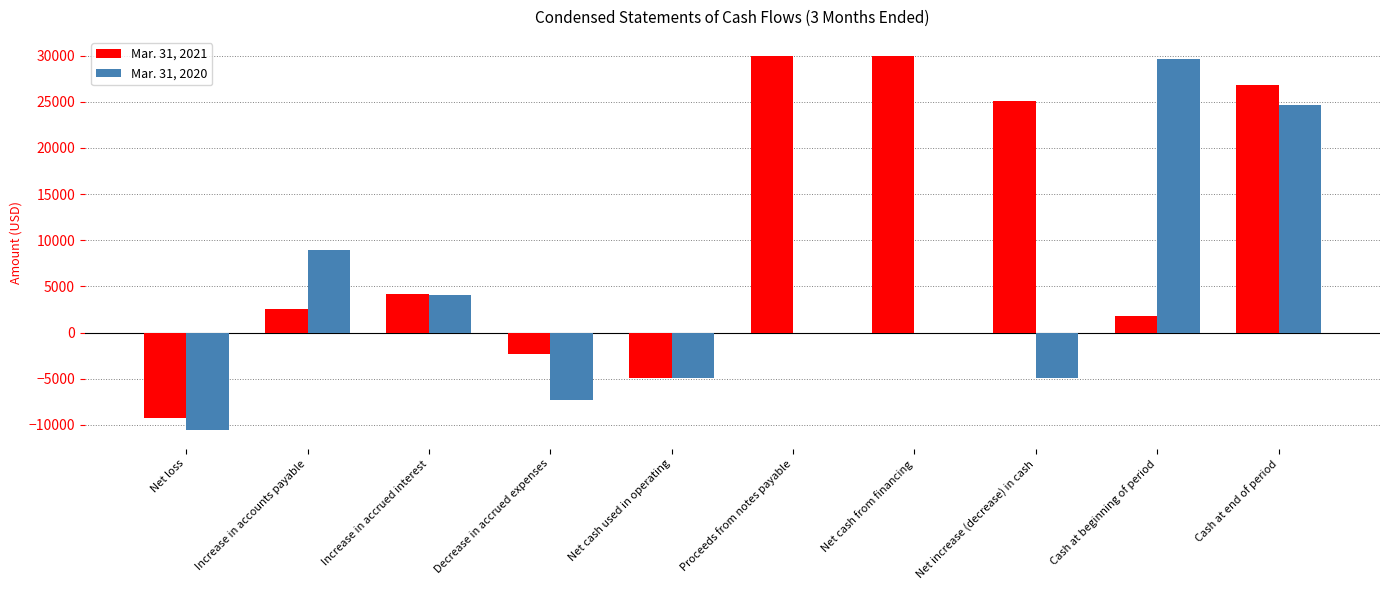

What is the maximum value for Mar. 31, 2020?

29617